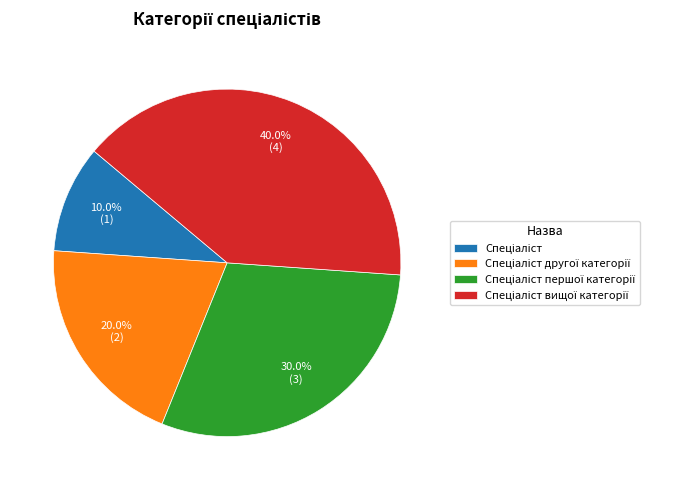

Is there a majority slice in this chart?

No